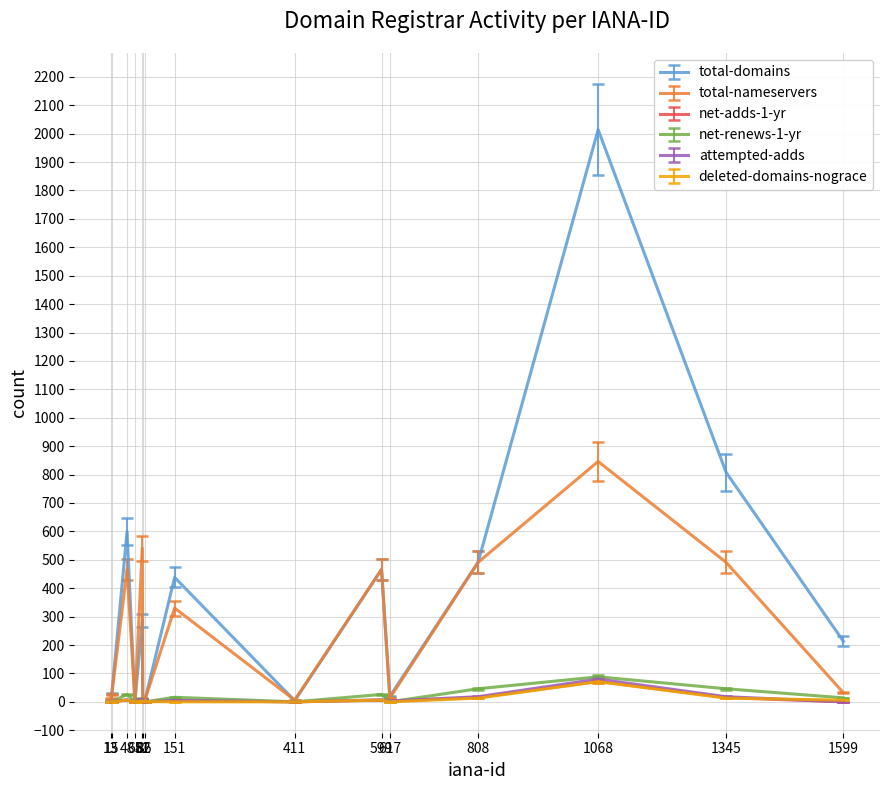

What is the greatest value displayed?

2014